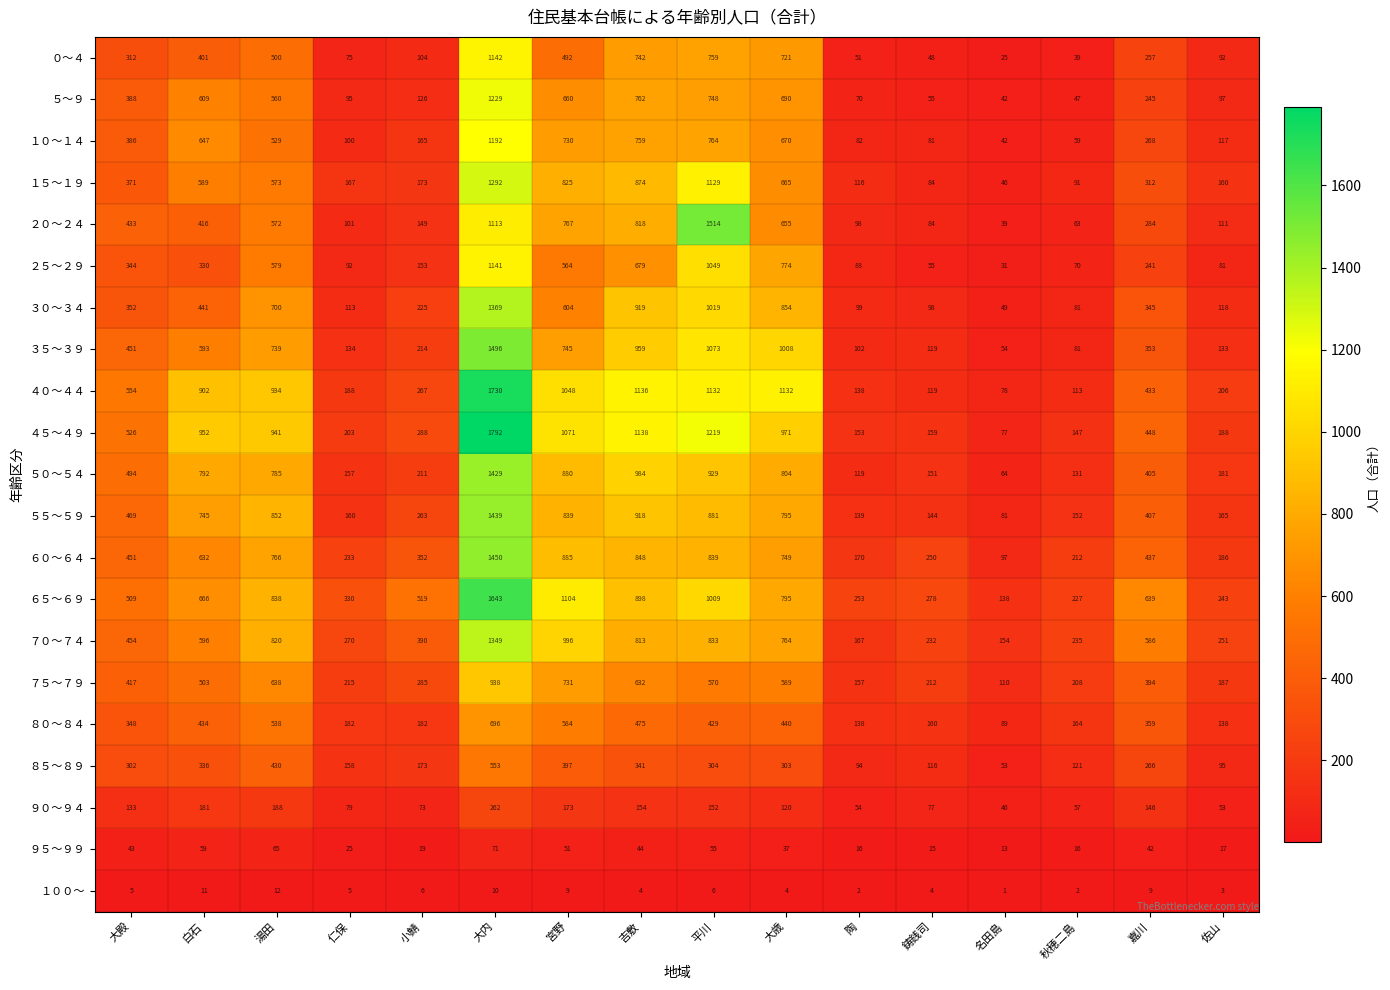

What is the total value across all series at 鋳銭司?

2541